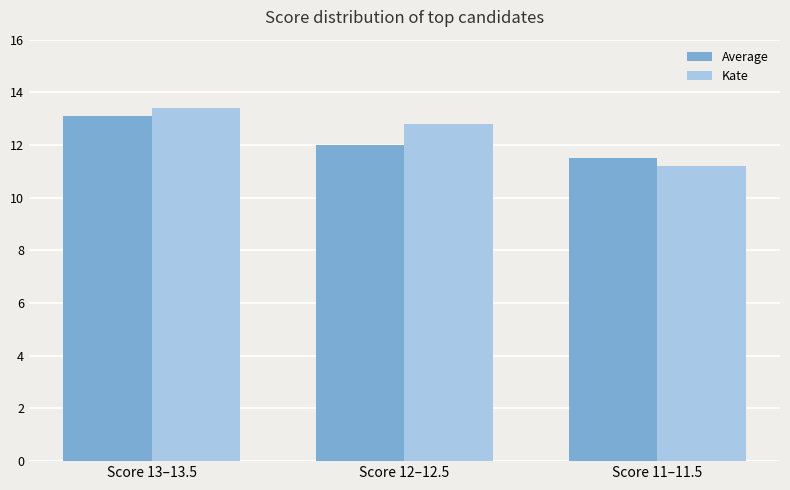

Reading left to right, extract all data points from this chart.

Average: Score 13–13.5=13.1	Score 12–12.5=12.0	Score 11–11.5=11.5
Kate: Score 13–13.5=13.4	Score 12–12.5=12.8	Score 11–11.5=11.2